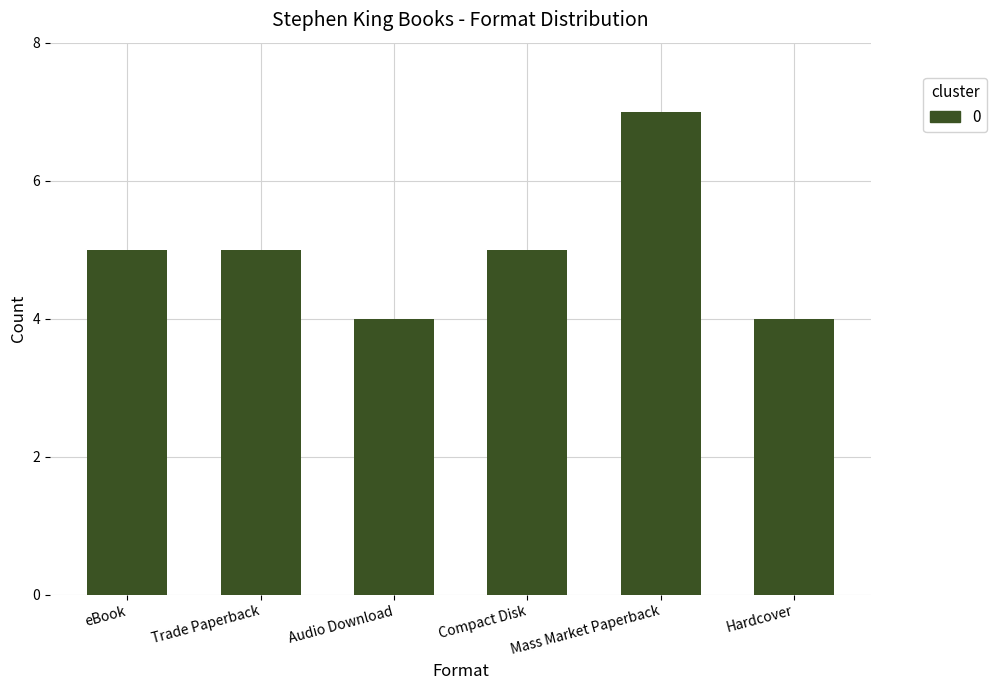

Count the number of categories in the chart.

6